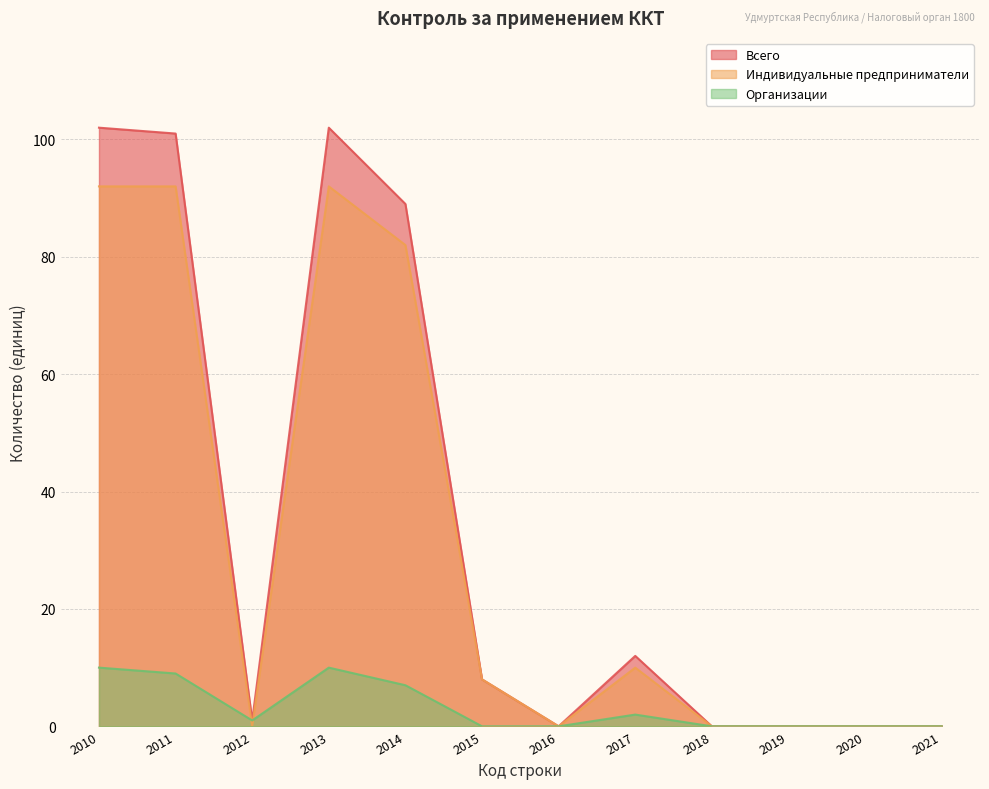

How many data points in Всего are less than 8?

6